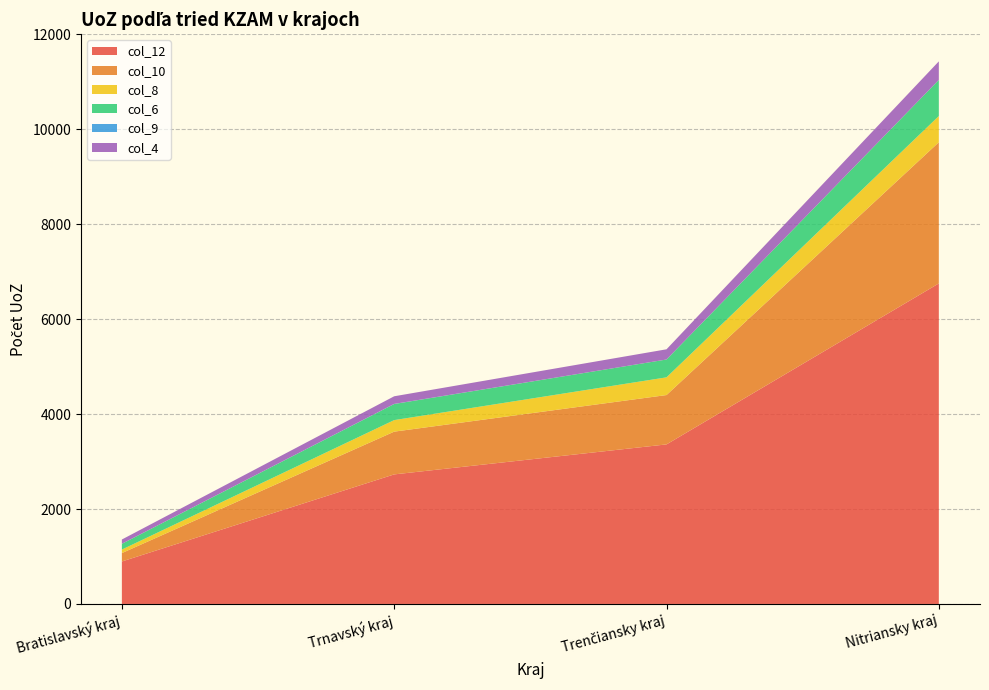

Reading right to left, transcribe all the data shown in this chart.

col_12: 6754	3362	2730	895
col_10: 2975	1040	901	177
col_8: 552	373	243	74
col_6: 761	376	339	121
col_9: 0	0	2	1
col_4: 391	215	161	90